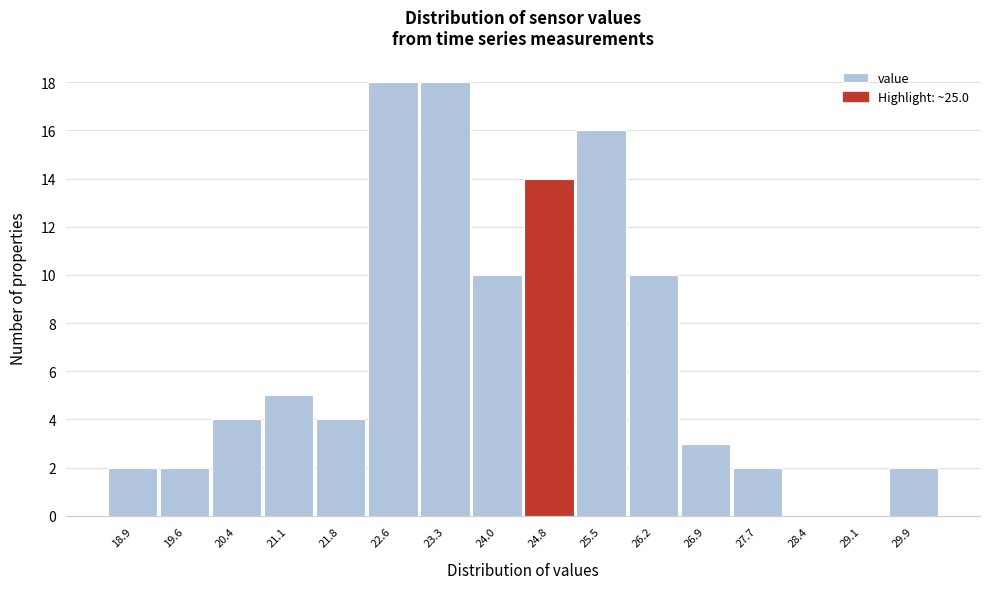

Reading left to right, transcribe all the data shown in this chart.

18.9=2	19.6=2	20.4=4	21.1=5	21.8=4	22.6=18	23.3=18	24.0=10	24.8=14	25.5=16	26.2=10	26.9=3	27.7=2	28.4=0	29.1=0	29.9=2